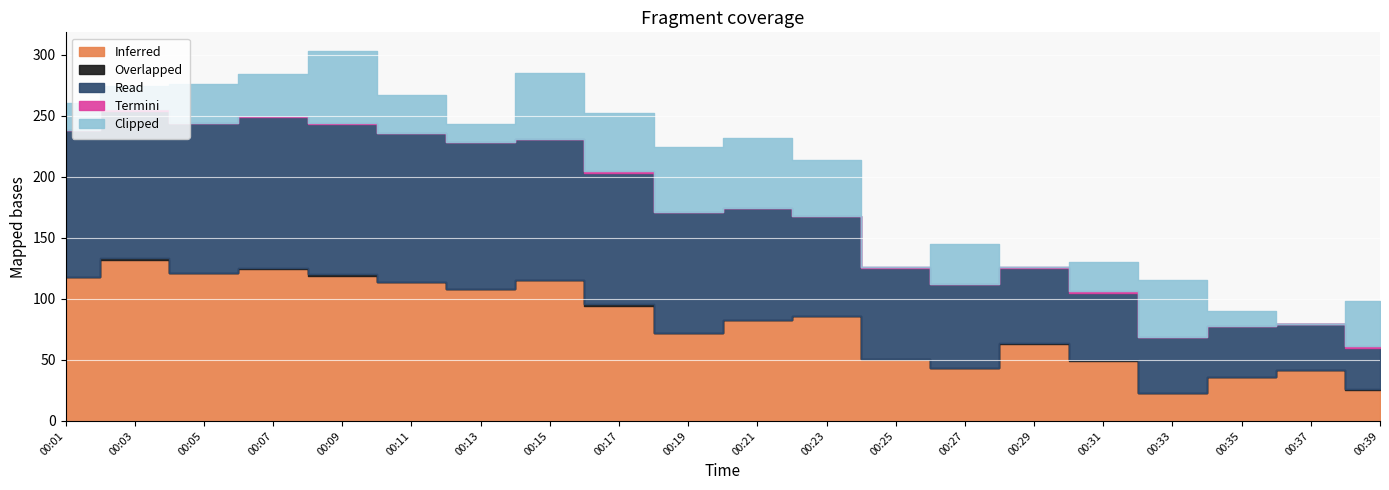

Which series has the largest total across all categories?

Read